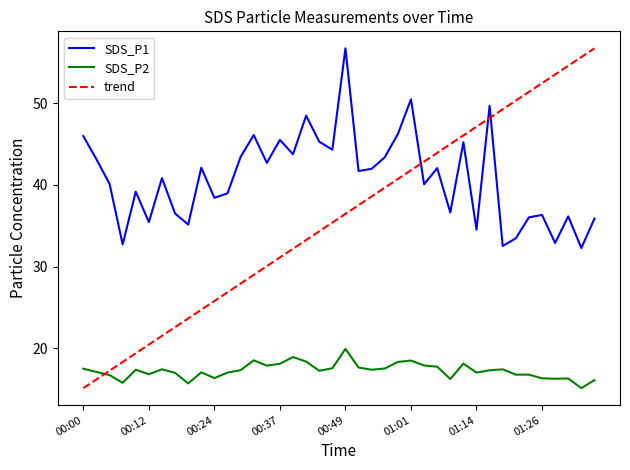

What is the difference between the maximum and minimum values in the SDS_P1 series?

24.4